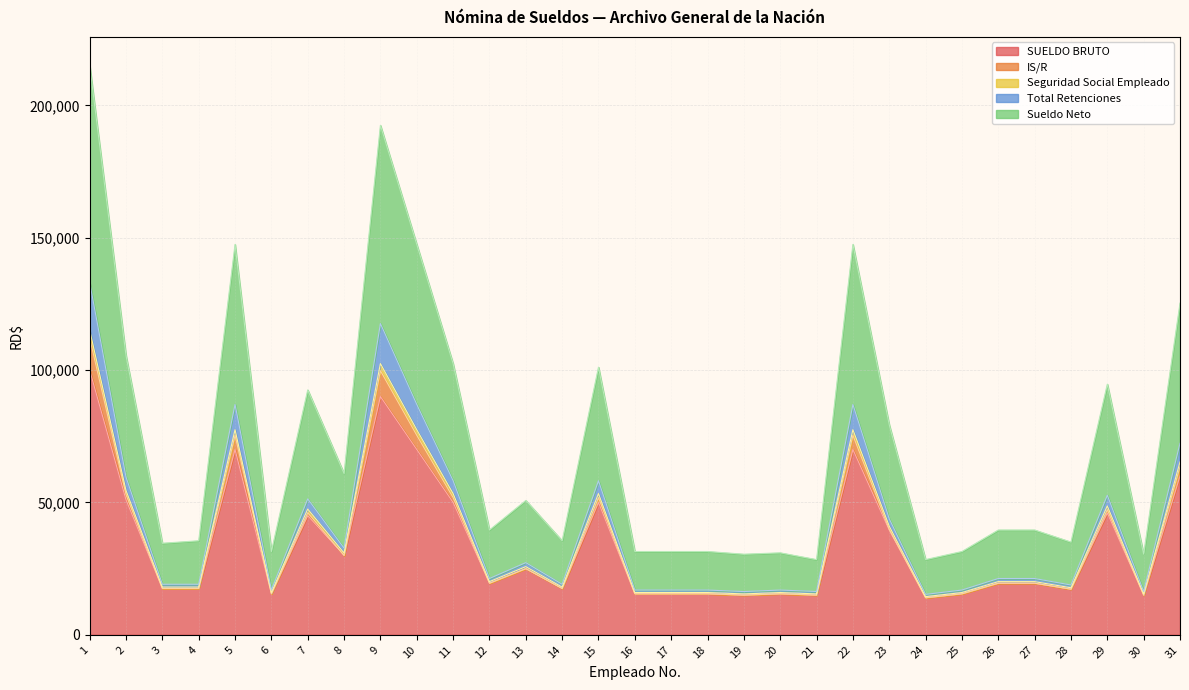

What is the smallest value displayed?

14000.0